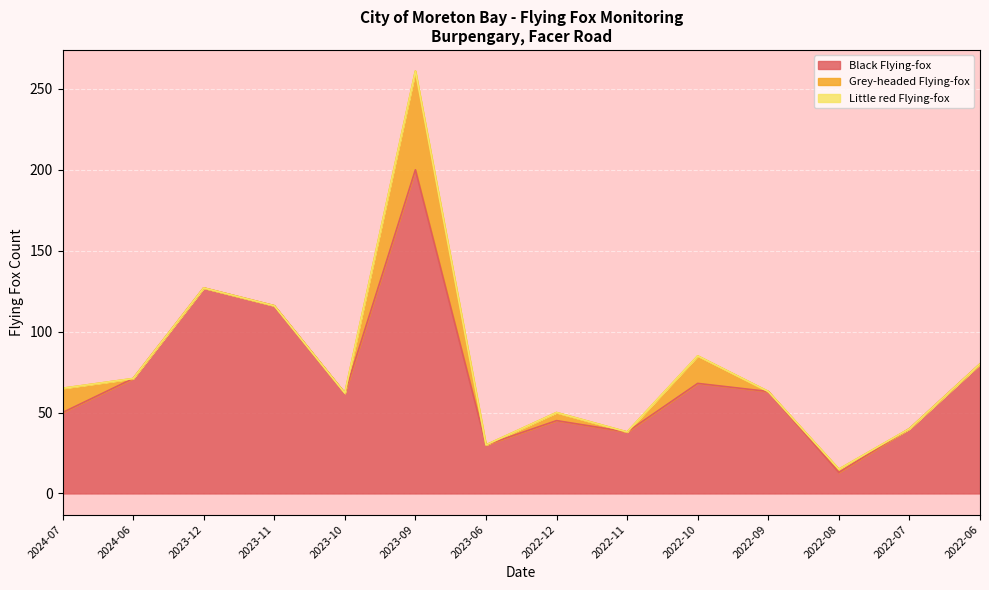

Reading right to left, what are all the values shown in this chart?

Black Flying-fox: 2022-06=80	2022-07=40	2022-08=13	2022-09=63	2022-10=68	2022-11=38	2022-12=45	2023-06=30	2023-09=200	2023-10=62	2023-11=116	2023-12=127	2024-06=71	2024-07=50
Grey-headed Flying-fox: 2022-06=0	2022-07=0	2022-08=2	2022-09=0	2022-10=17	2022-11=0	2022-12=5	2023-06=0	2023-09=61	2023-10=0	2023-11=0	2023-12=0	2024-06=0	2024-07=15
Little red Flying-fox: 2022-06=0	2022-07=0	2022-08=0	2022-09=0	2022-10=0	2022-11=0	2022-12=0	2023-06=0	2023-09=0	2023-10=0	2023-11=0	2023-12=0	2024-06=0	2024-07=0